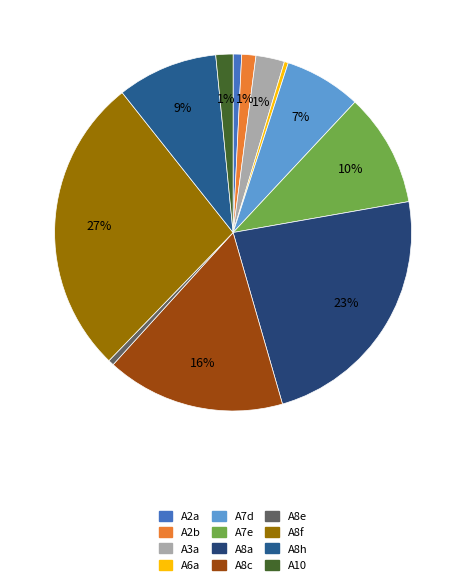

Rank the categories by value from highest to lowest.

A8f, A8a, A8c, A7e, A8h, A7d, A3a, A10, A2b, A2a, A8e, A6a